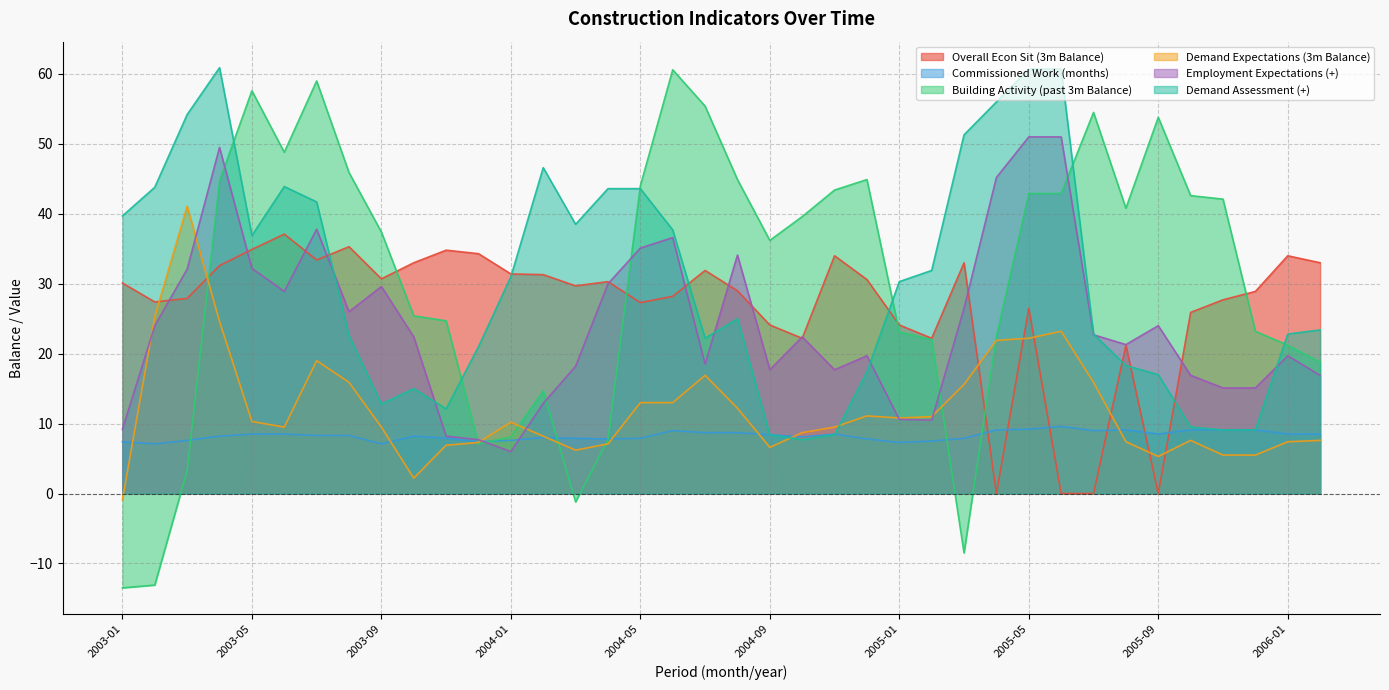

Which series has the widest spread of values?

Building Activity (past 3m Balance)